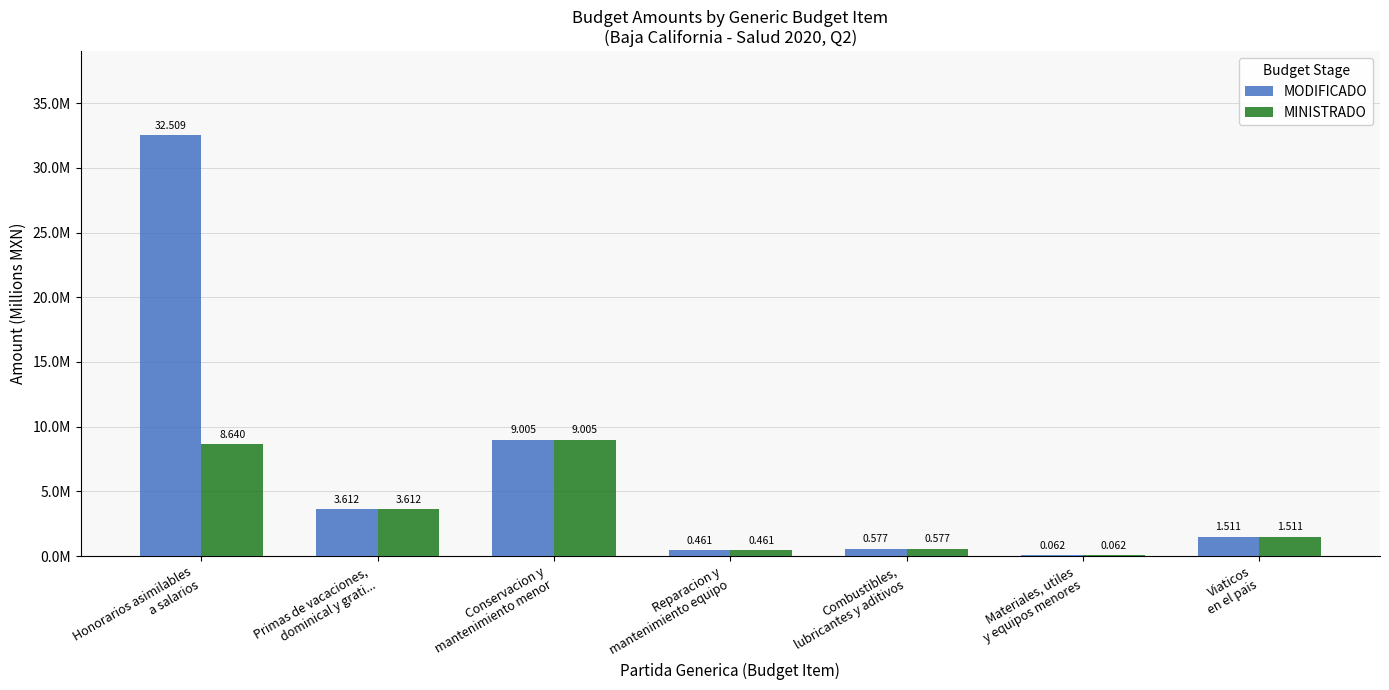

What is the label of the 4th bar from the left?

Reparacion y
mantenimiento equipo